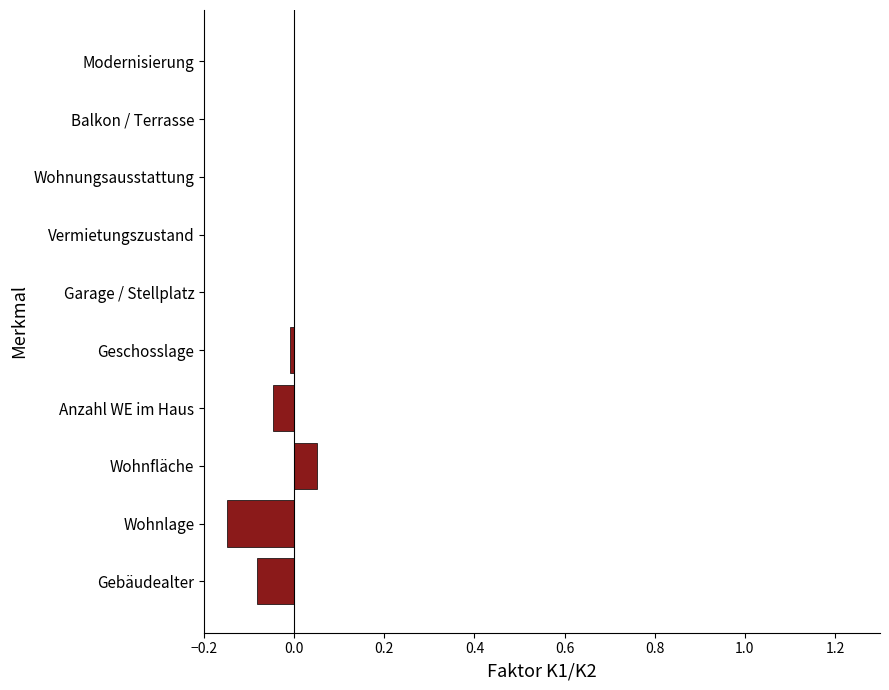

The value at Anzahl WE im Haus is -0.0. True or false?

True